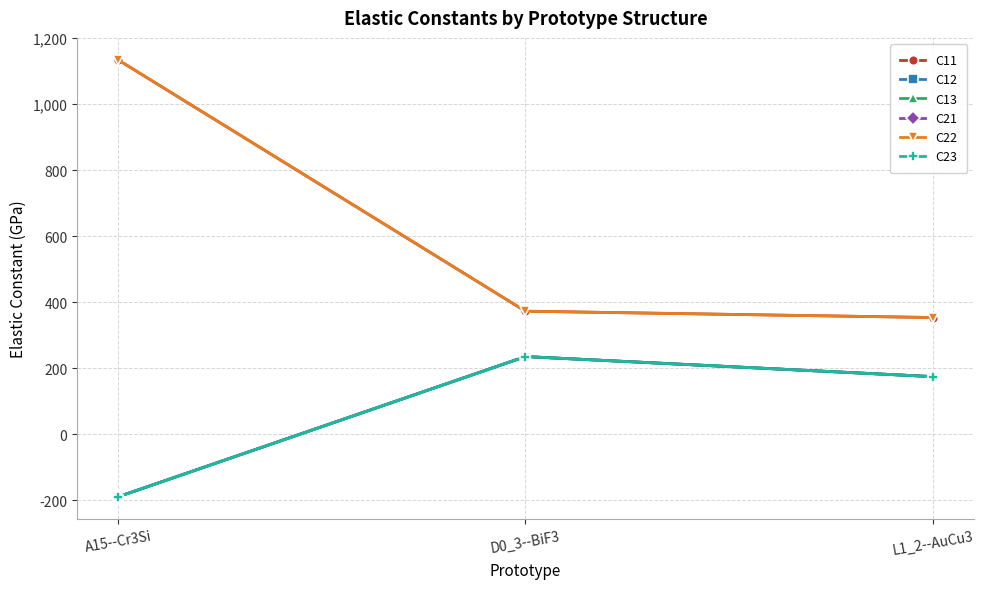

Does the chart have visible grid lines?

Yes